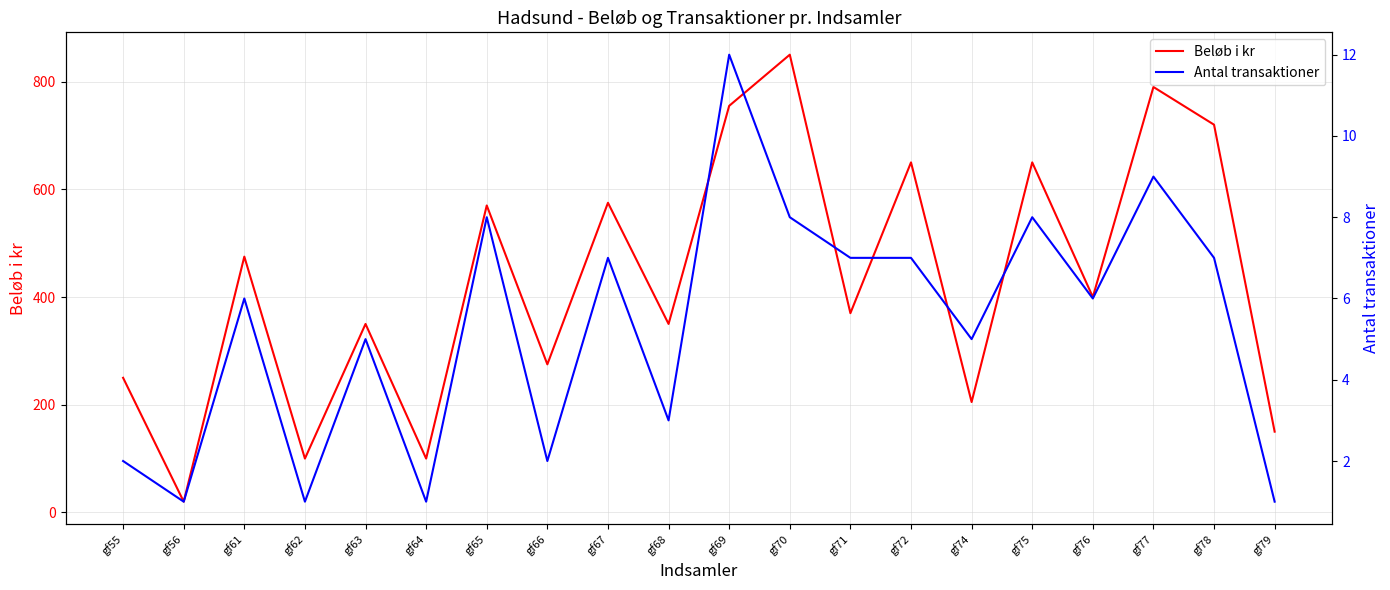

How many data points does each series have?

20